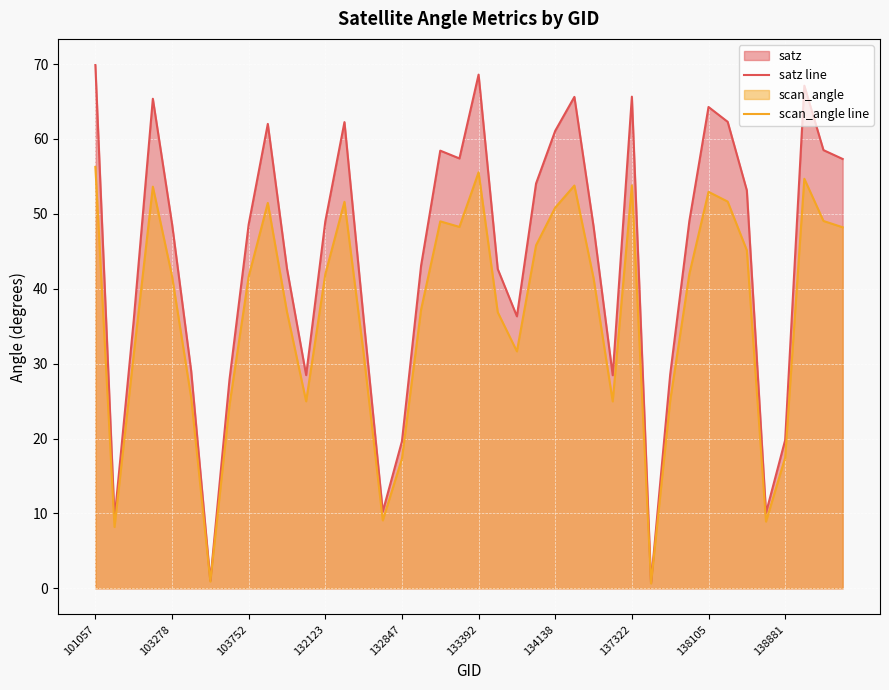

True or false: scan_angle line and satz line intersect in this chart.

False